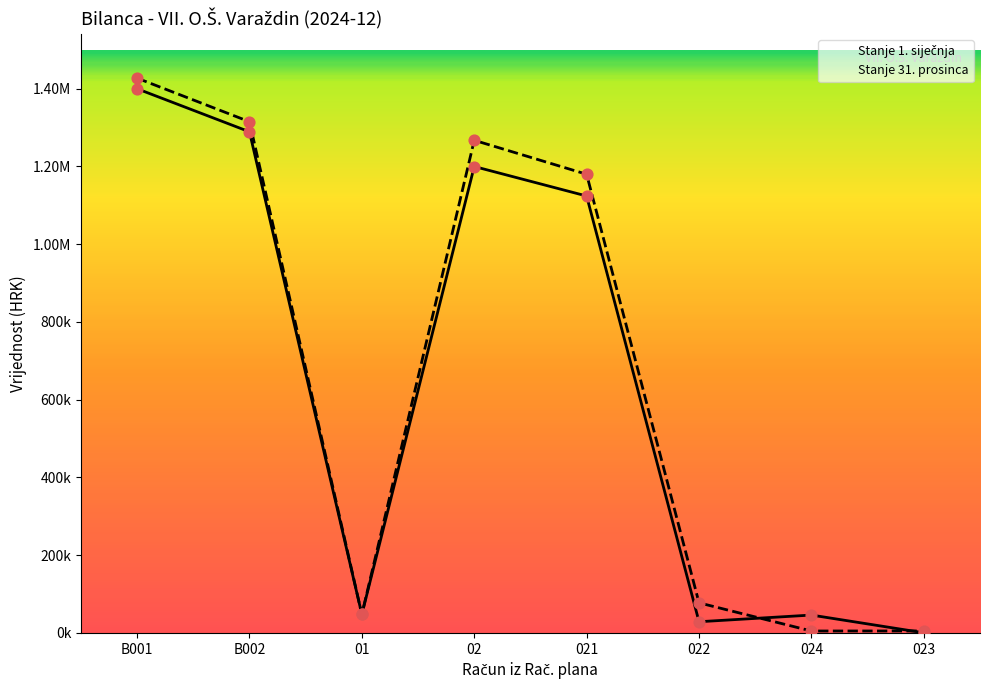

At how many categories does at least one series exceed 113363?

4